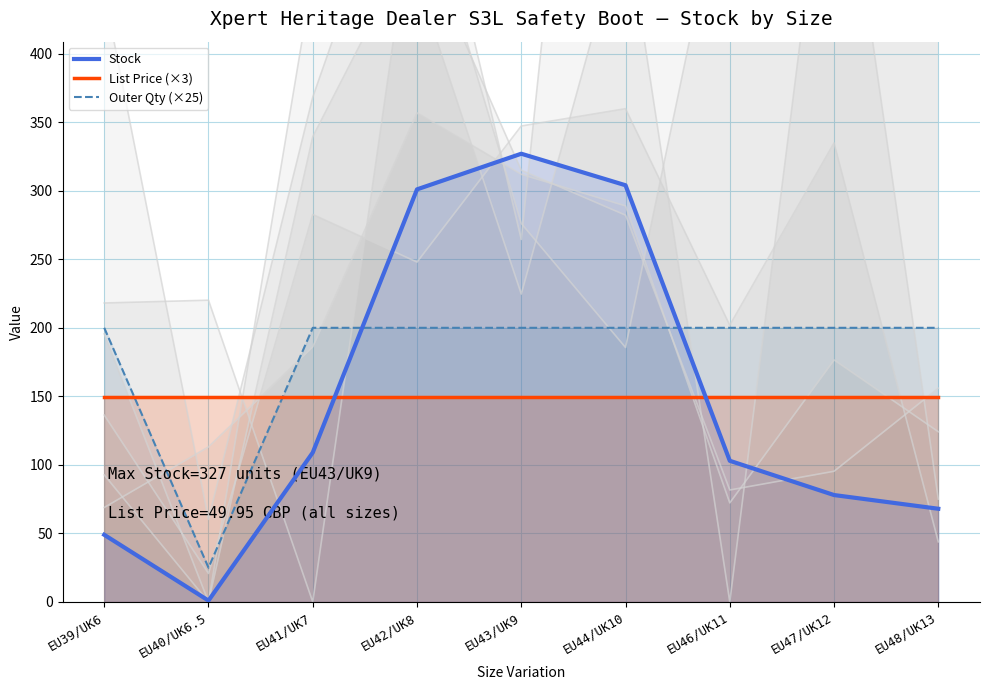

What position from the right is EU42/UK8?

6